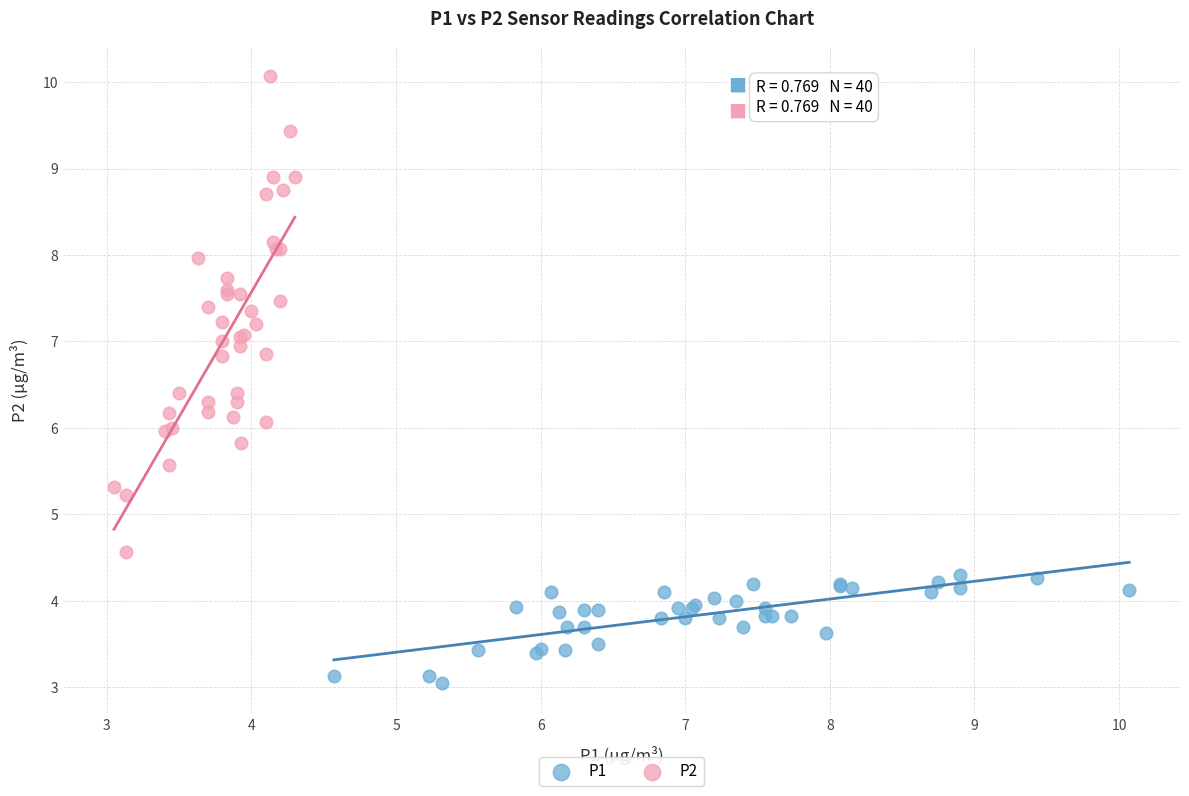

Which series reaches the maximum Y coordinate?

P2